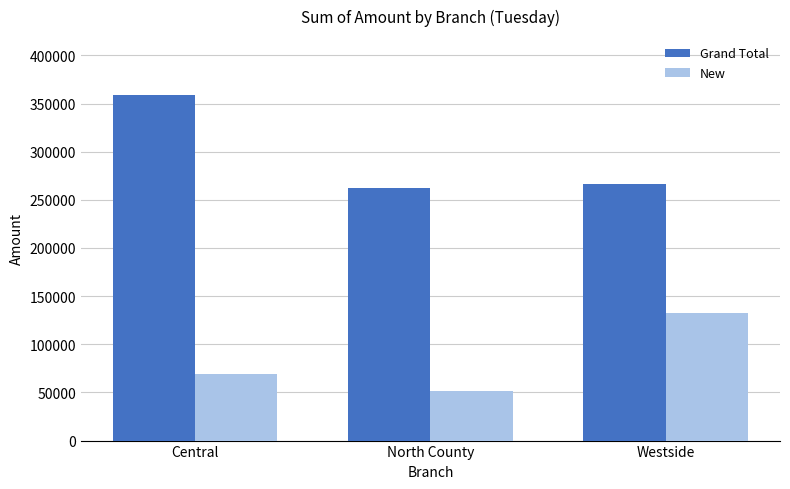

Reading left to right, extract all data points from this chart.

Grand Total: Central=358995	North County=262153	Westside=266433
New: Central=69612	North County=51676	Westside=132633